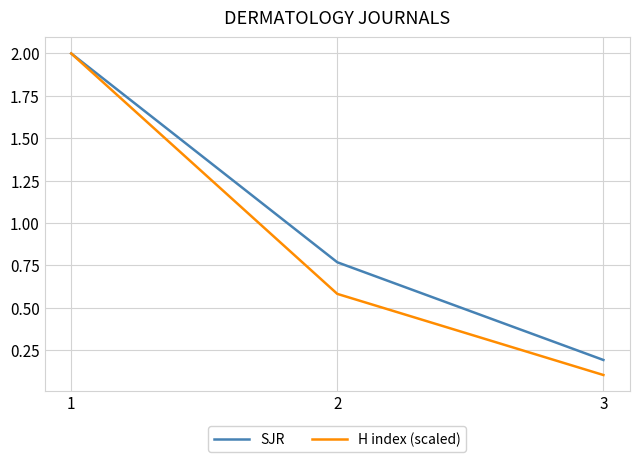

The H index (scaled) series shows 0.6 at 2. True or false?

True